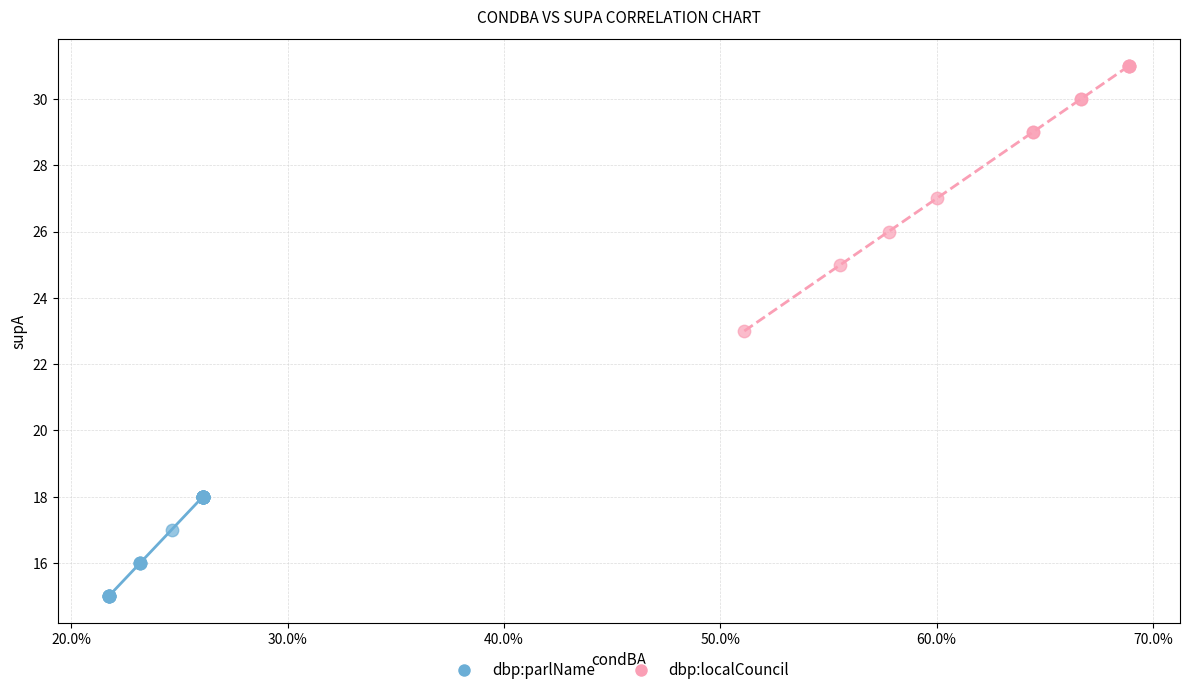

Which series reaches the minimum Y coordinate?

dbp:parlName